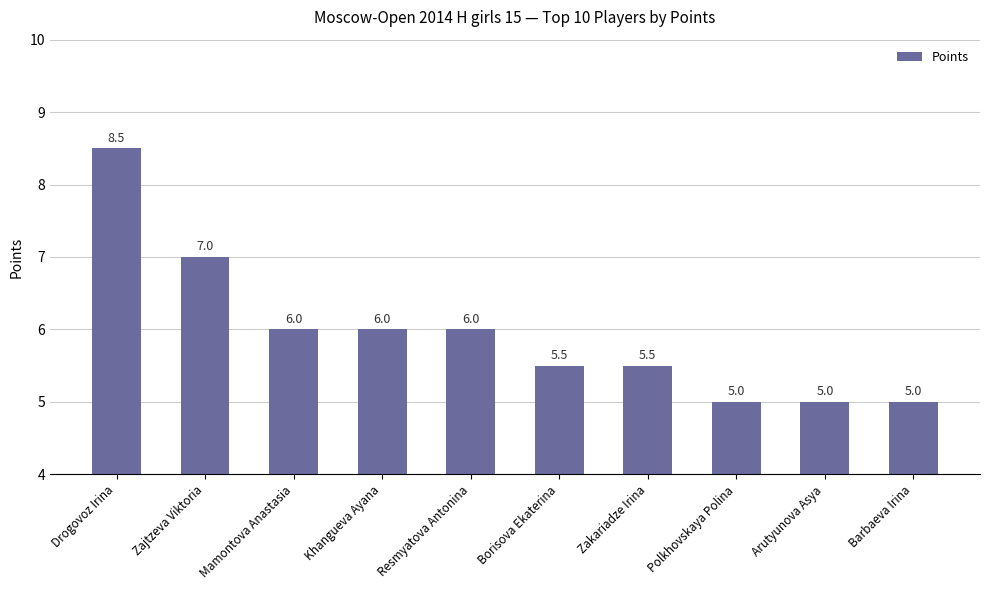

At which label does the data first exceed 6?

Drogovoz Irina